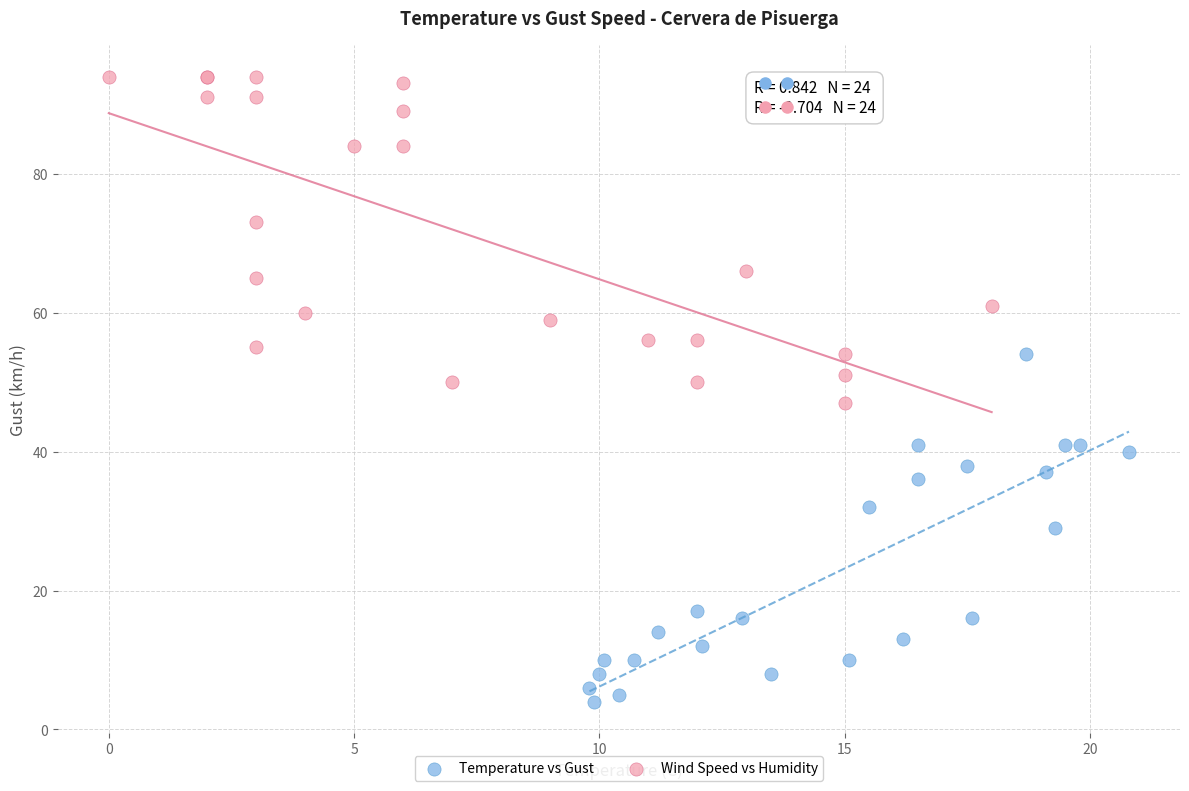

Which series contains the highest Y value?

Wind Speed vs Humidity